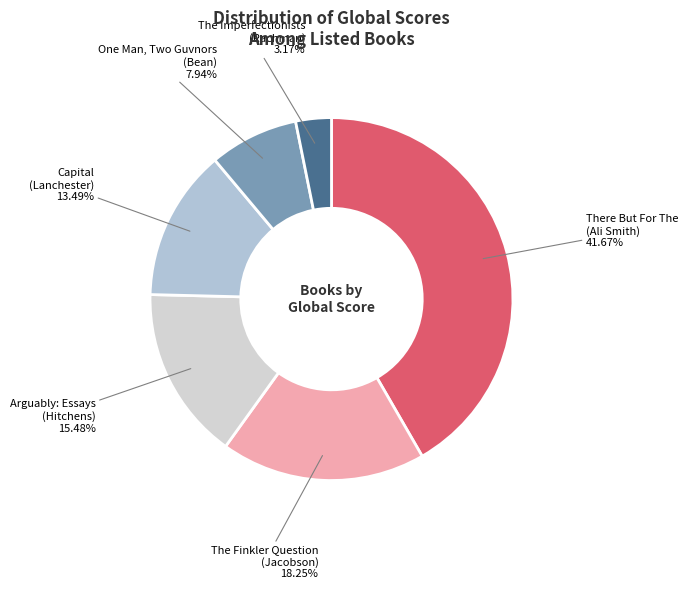

Is there a majority slice in this chart?

No